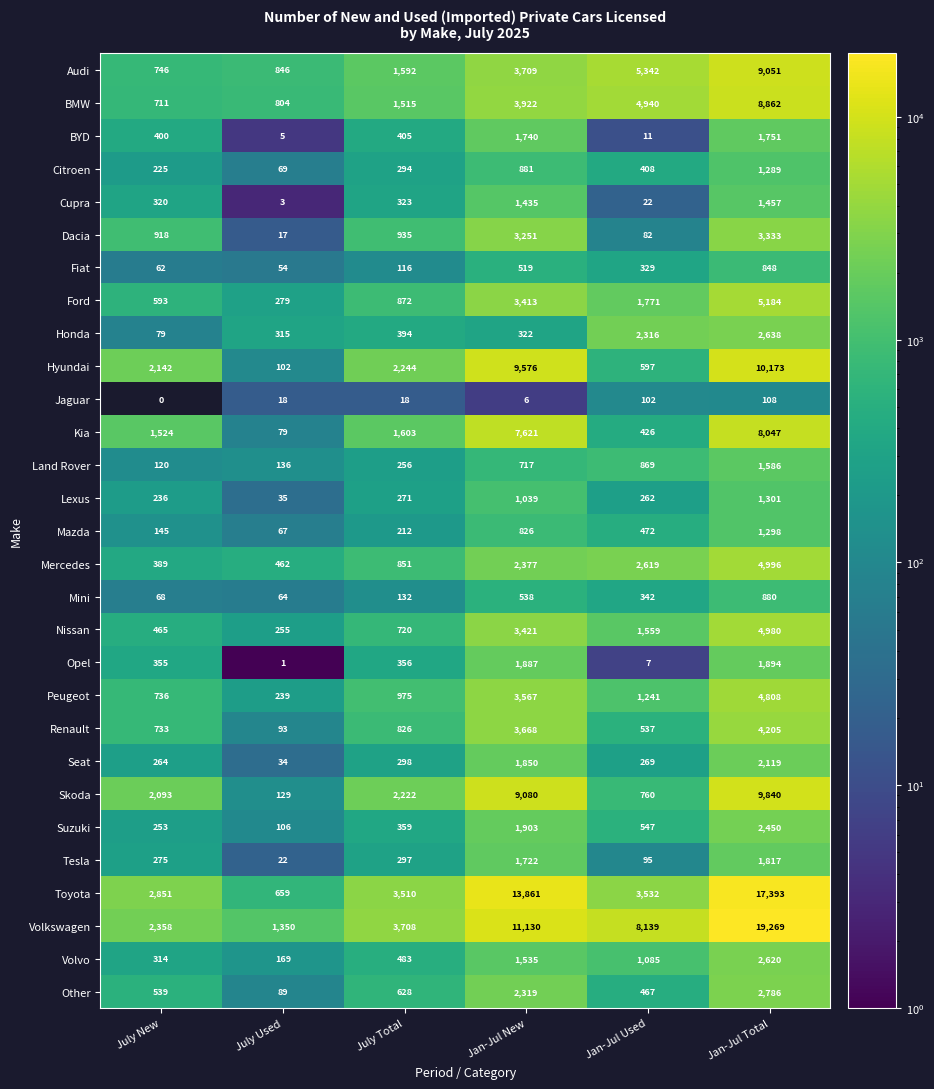

At which category does the chart reach its minimum across all series?

July New